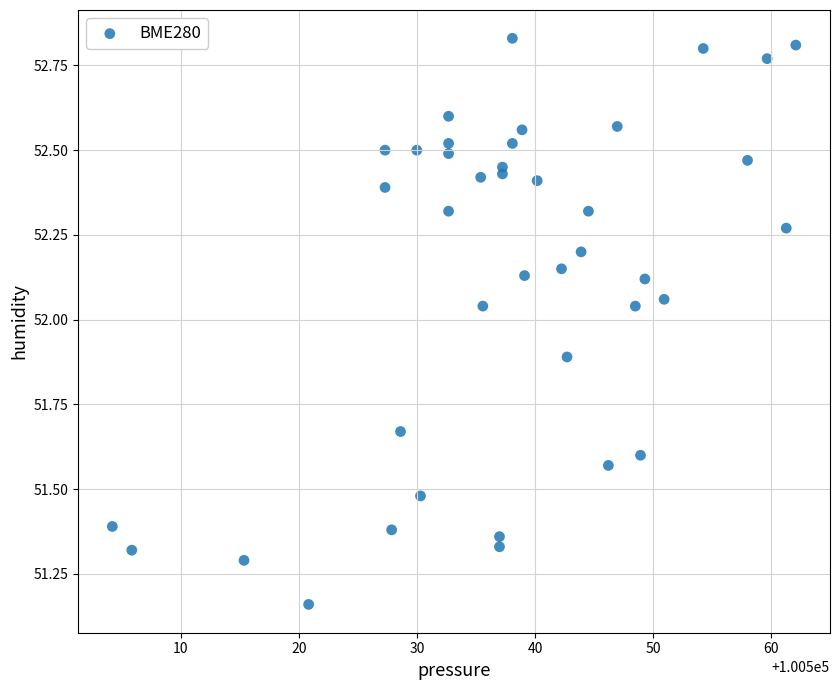

What is the range of X values (max minus min)?

57.9